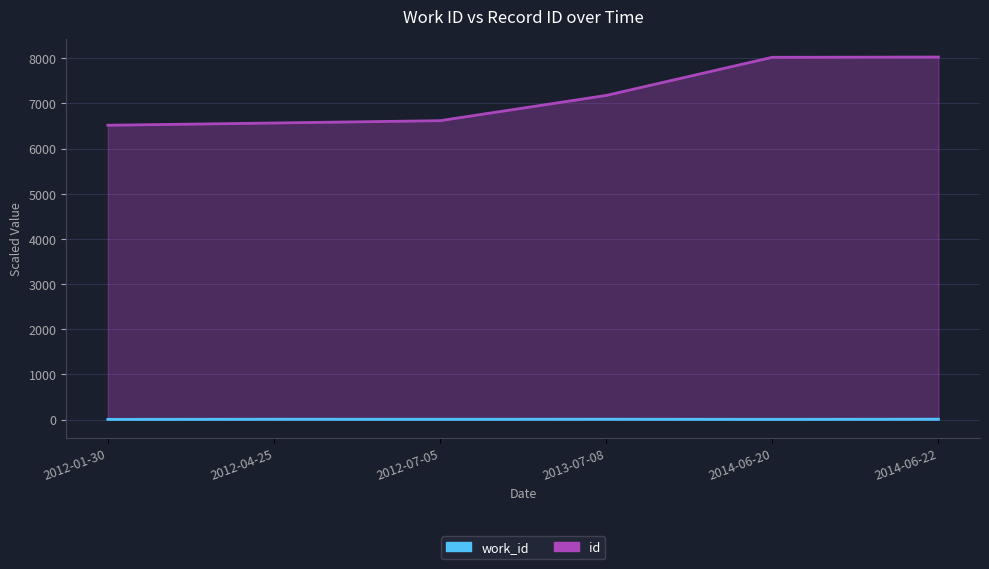

Which series has the largest range (max minus min)?

id